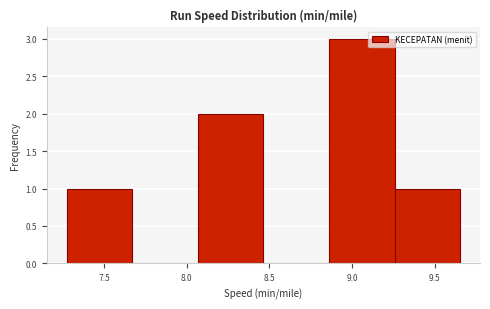

Reading left to right, list every bar in this chart as the range it spans on the x-axis followed by its height. Neither the bar edges nor the heights are printed on the chart, so give them approximately, as read against the axes.

7.25 to 7.65: 1
7.65 to 8.05: 0
8.05 to 8.45: 2
8.45 to 8.85: 0
8.85 to 9.25: 3
9.25 to 9.65: 1